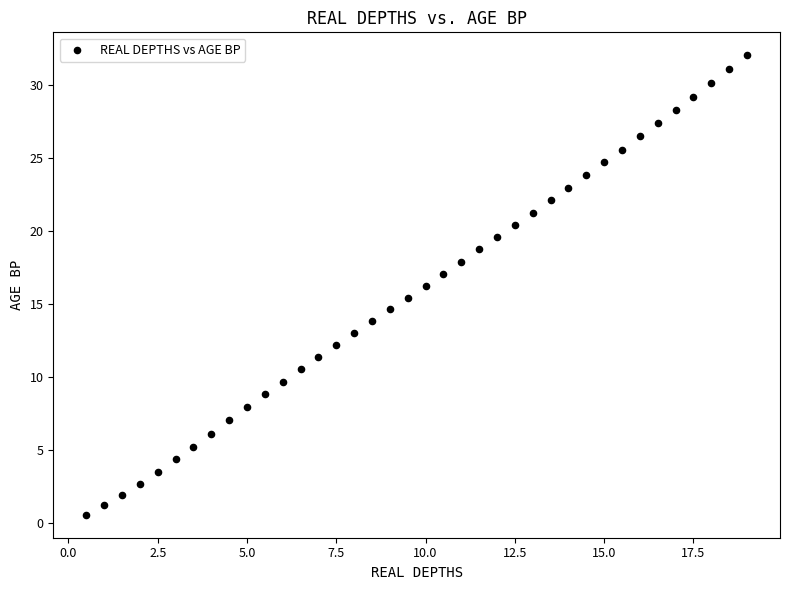

What is the range of X values (max minus min)?

18.5